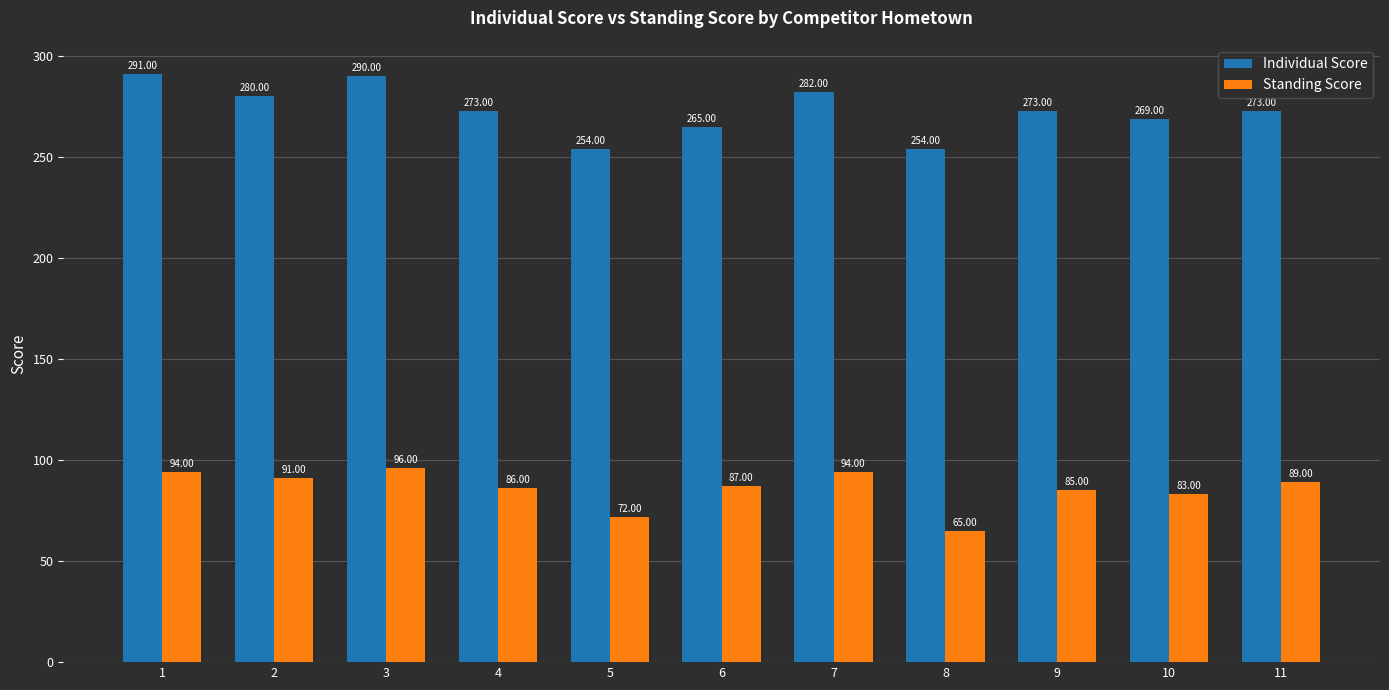

Which series has the largest range (max minus min)?

Individual Score